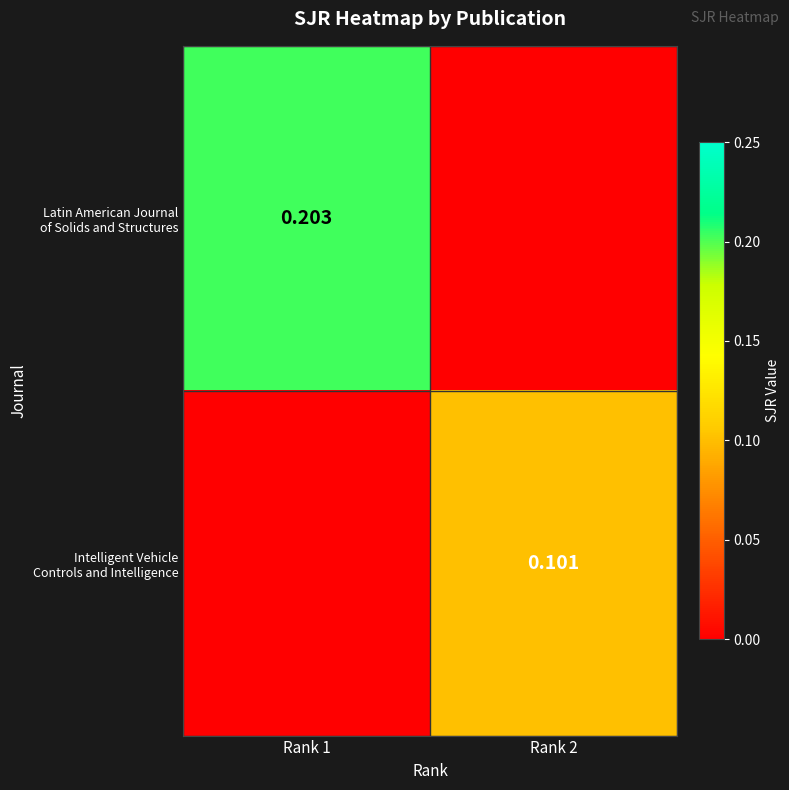

Rank the series at Rank 1 from highest to lowest value.

Latin American Journal of Solids and Structures, Intelligent Vehicle Controls and Intelligence